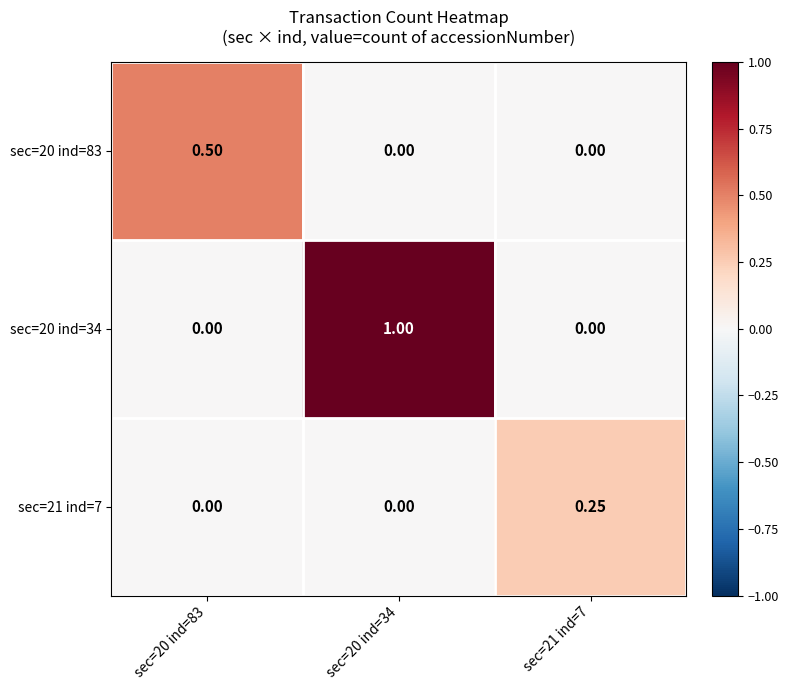

Is the value of sec=21 ind=7 at sec=21 ind=7 greater than the value of sec=20 ind=34 at sec=20 ind=34?

No